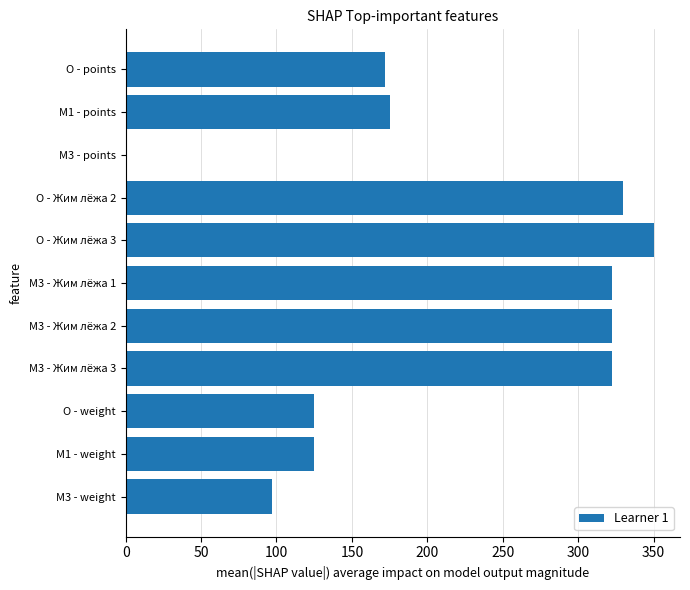

At which category does the chart reach its peak across all series?

O - Жим лёжа 3